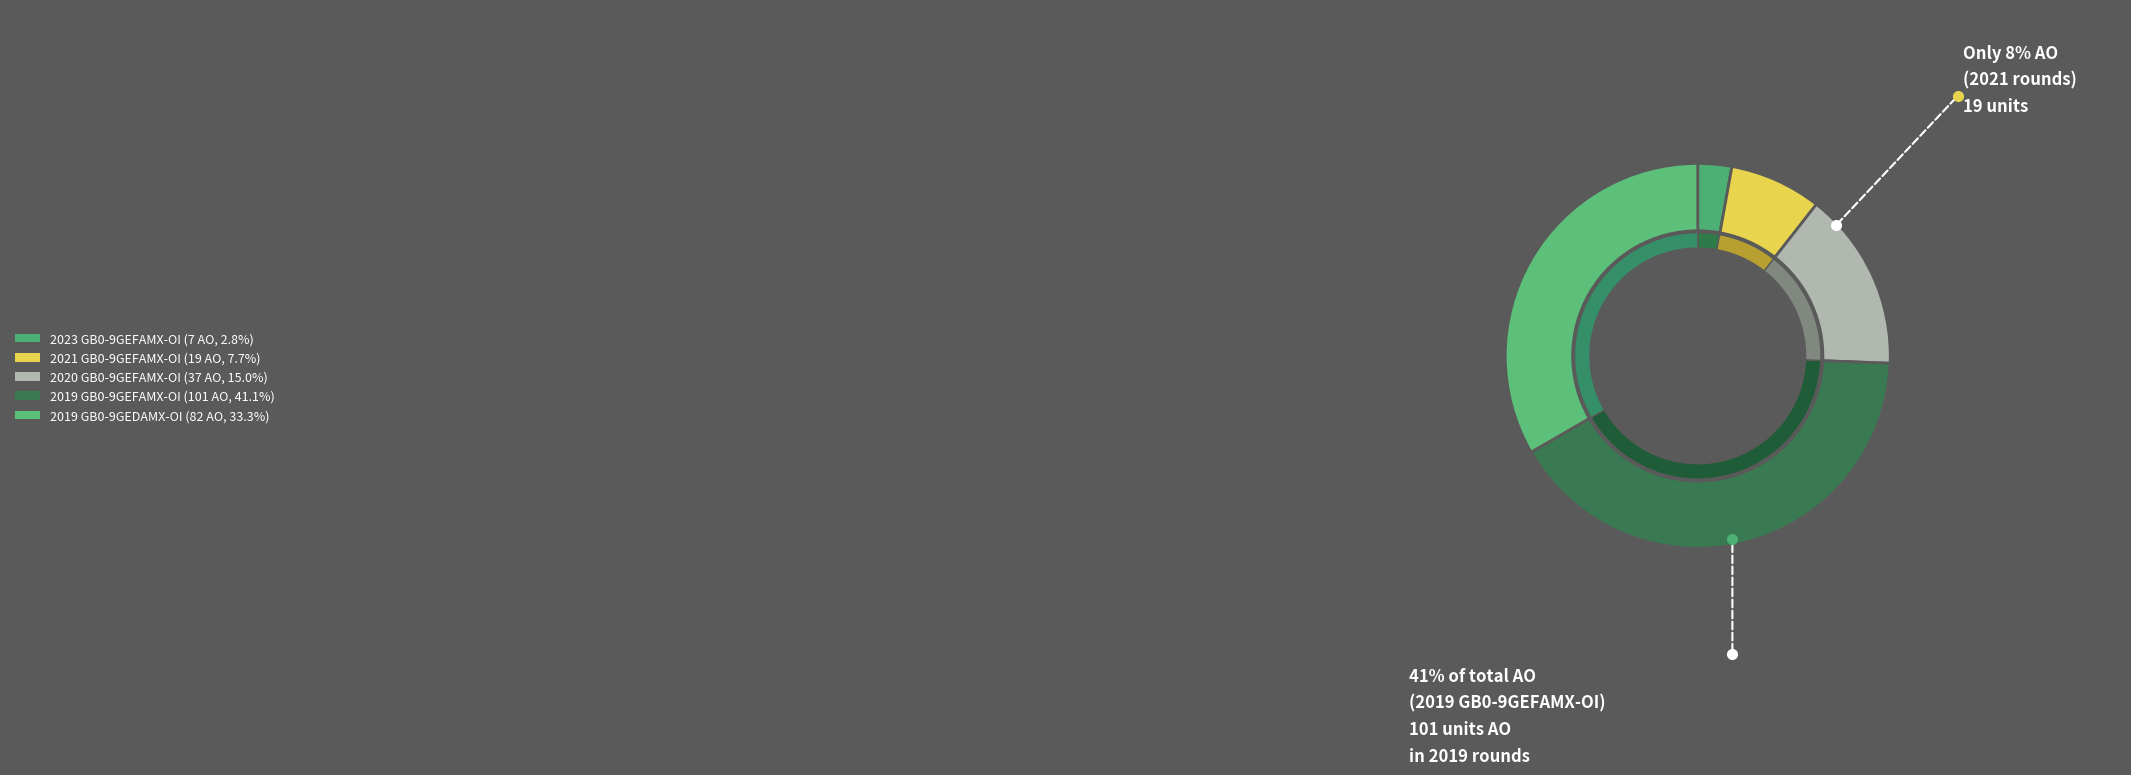

To the nearest percent, what is the difference between the largest and smallest slice percentages?

38%